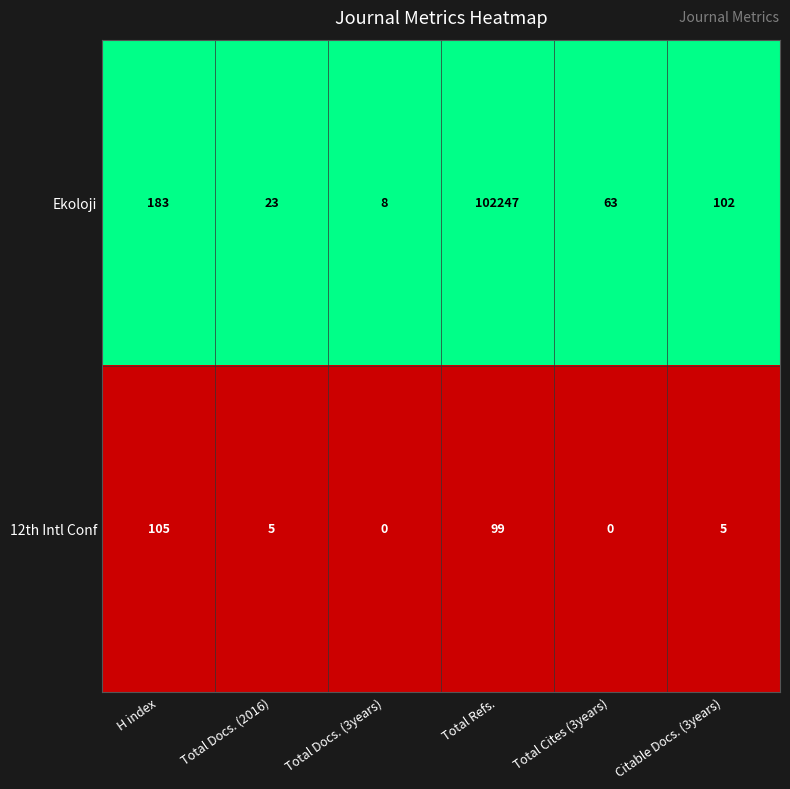

Which series has the largest total across all categories?

Ekoloji